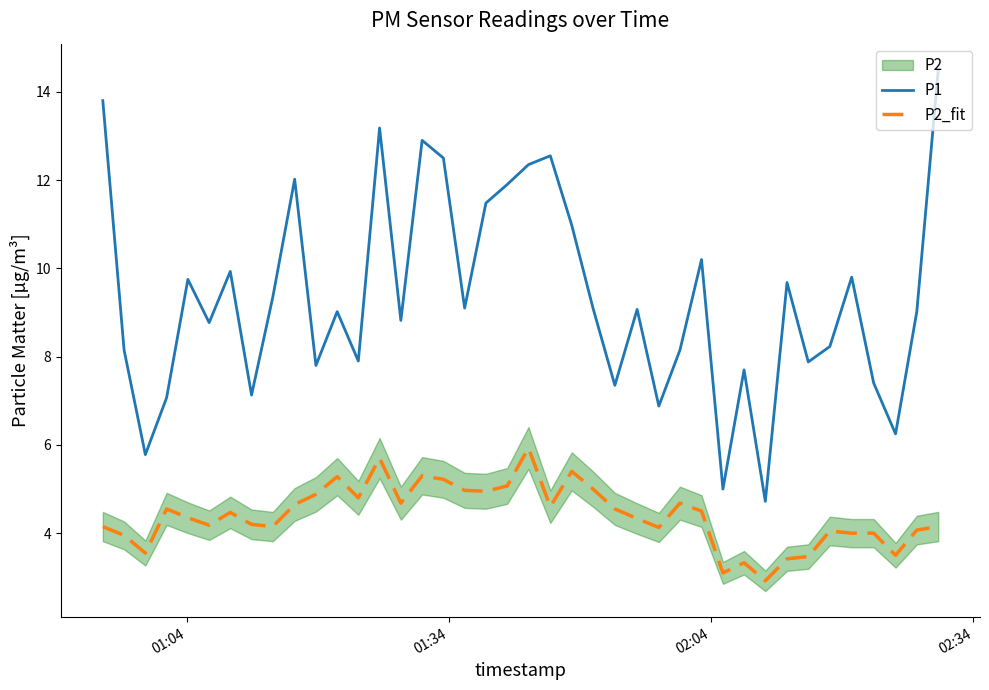

Reading right to left, list all the values displayed in this chart.

P1: 14.5	9.0	6.2	7.4	9.8	8.2	7.9	9.7	4.7	7.7	5.0	10.2	8.2	6.9	9.1	7.3	9.1	11.0	12.6	12.3	11.9	11.5	9.1	12.5	12.9	8.8	13.2	7.9	9.0	7.8	12.0	9.3	7.1	9.9	8.8	9.8	7.1	5.8	8.2	13.8
P2_fit: 4.2	4.1	3.5	4.0	4.0	4.0	3.5	3.4	2.9	3.3	3.1	4.5	4.7	4.1	4.3	4.5	5.0	5.4	4.6	5.9	5.1	5.0	5.0	5.2	5.3	4.7	5.7	4.8	5.3	4.9	4.7	4.2	4.2	4.5	4.2	4.3	4.5	3.5	4.0	4.2